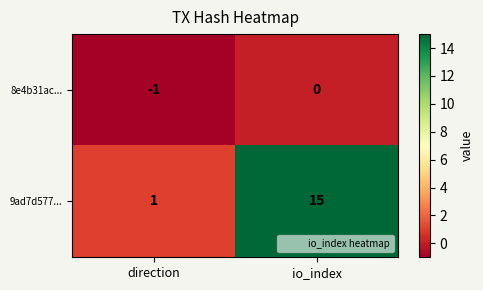

What is the average value of the 9ad7d577... series?

8